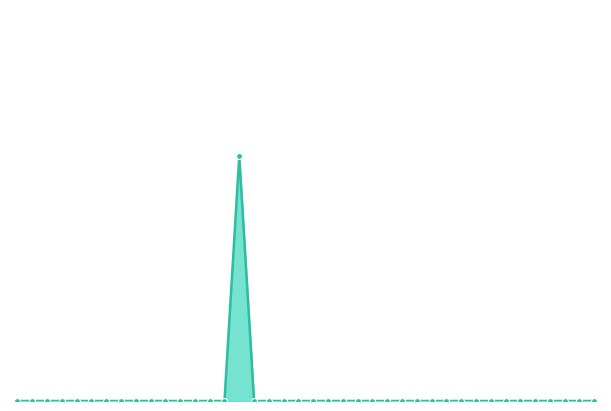

Is this an area chart (filled region under the line)?

Yes